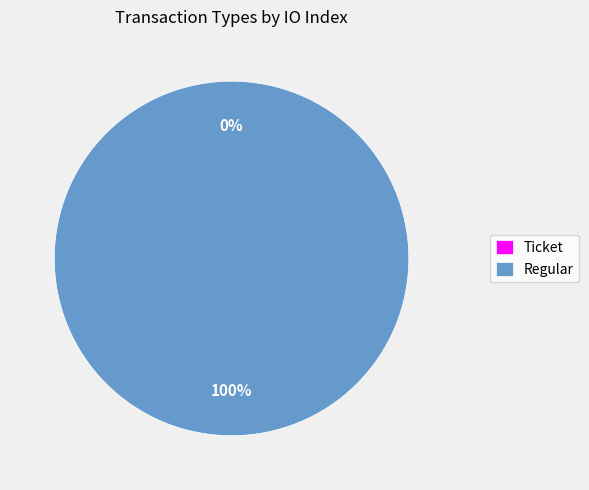

Does Ticket represent more than half of the total?

No